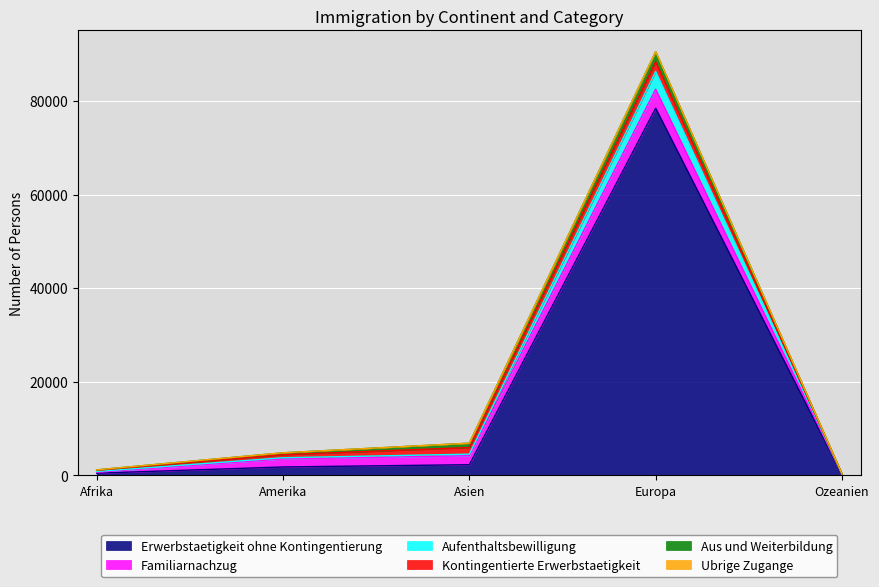

Which category has the highest value in the Erwerbstaetigkeit ohne Kontingentierung series?

Europa